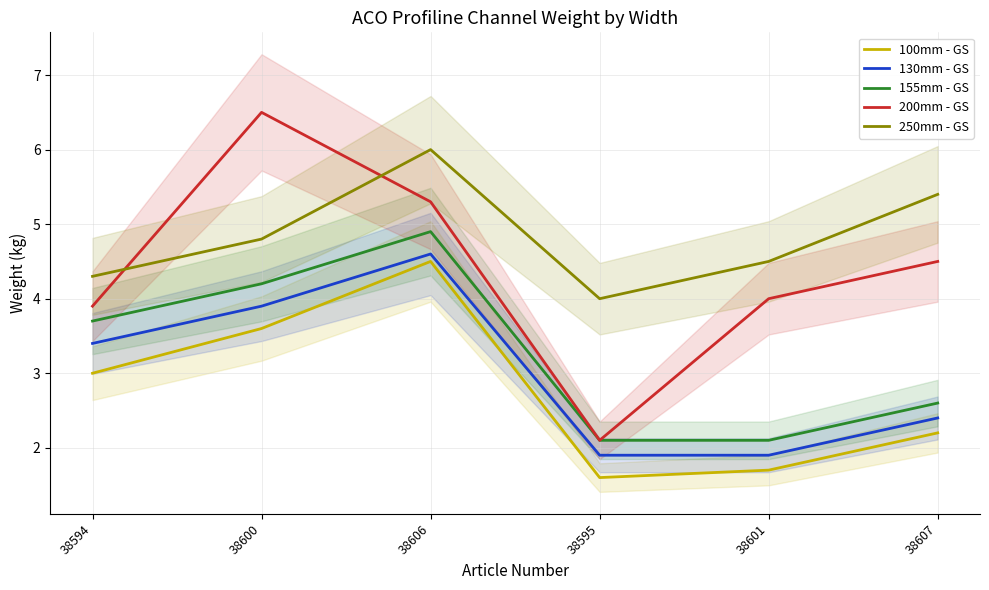

Which series changed the most between 38594 and 38601?

155mm - GS